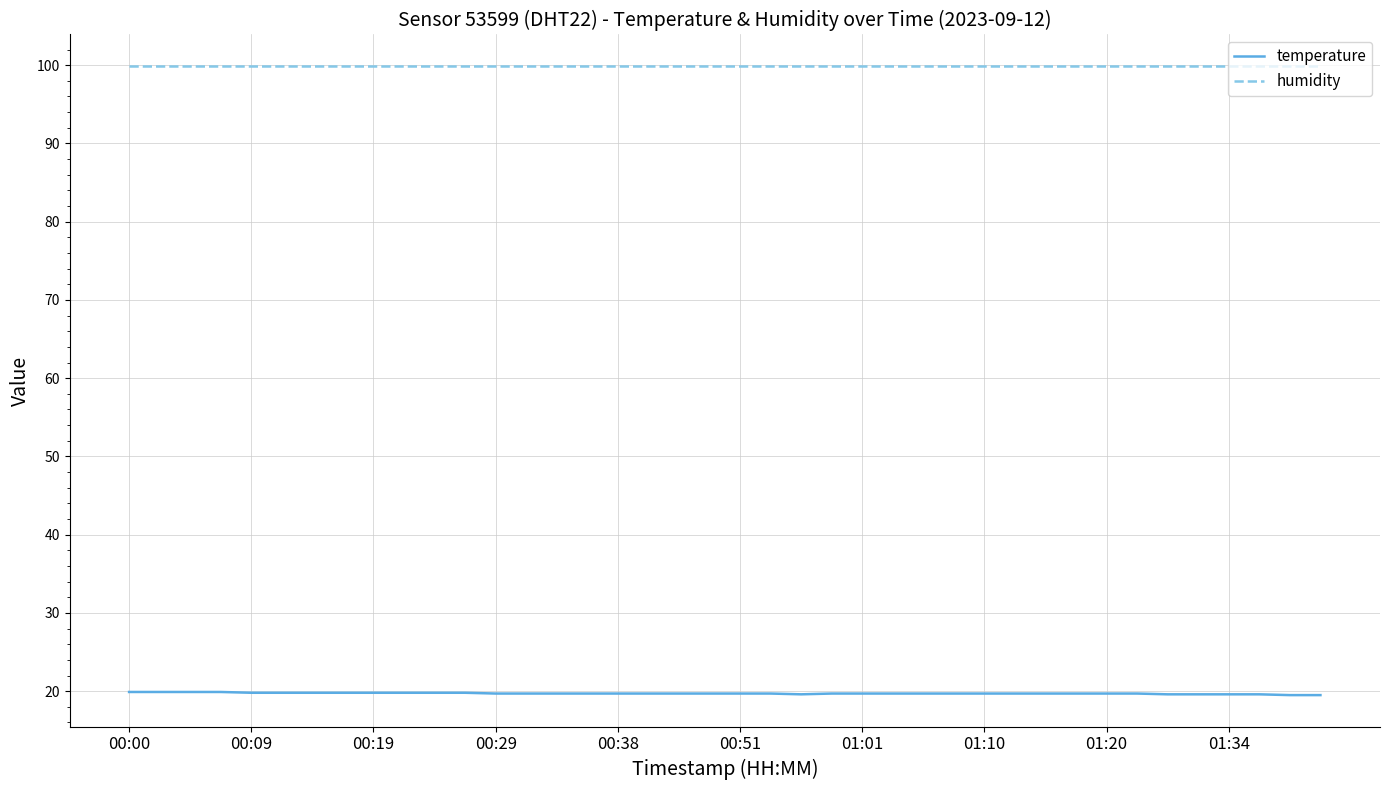

What is the greatest value displayed?

99.9